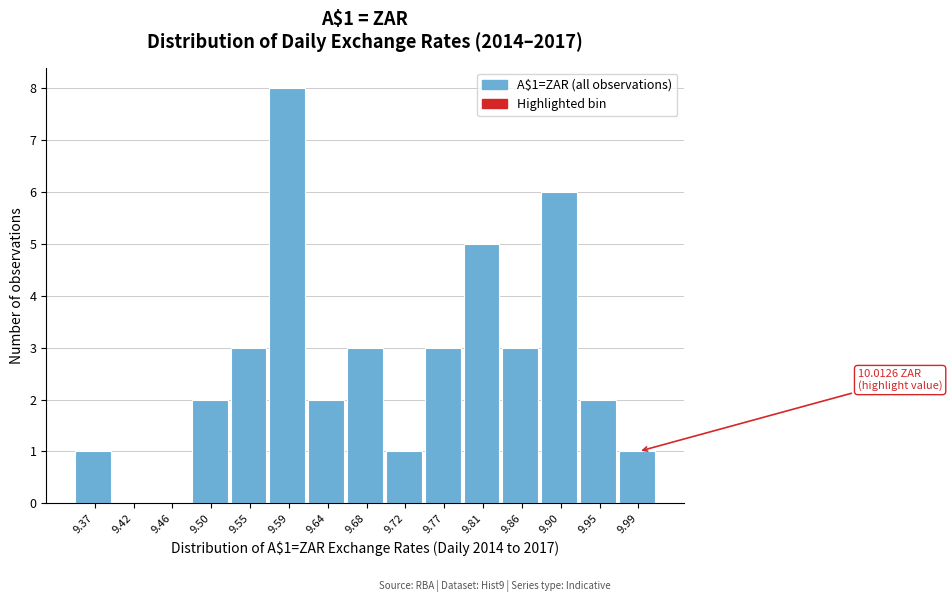

Over which range of the x-axis is the bar tallest?

9.570 to 9.615